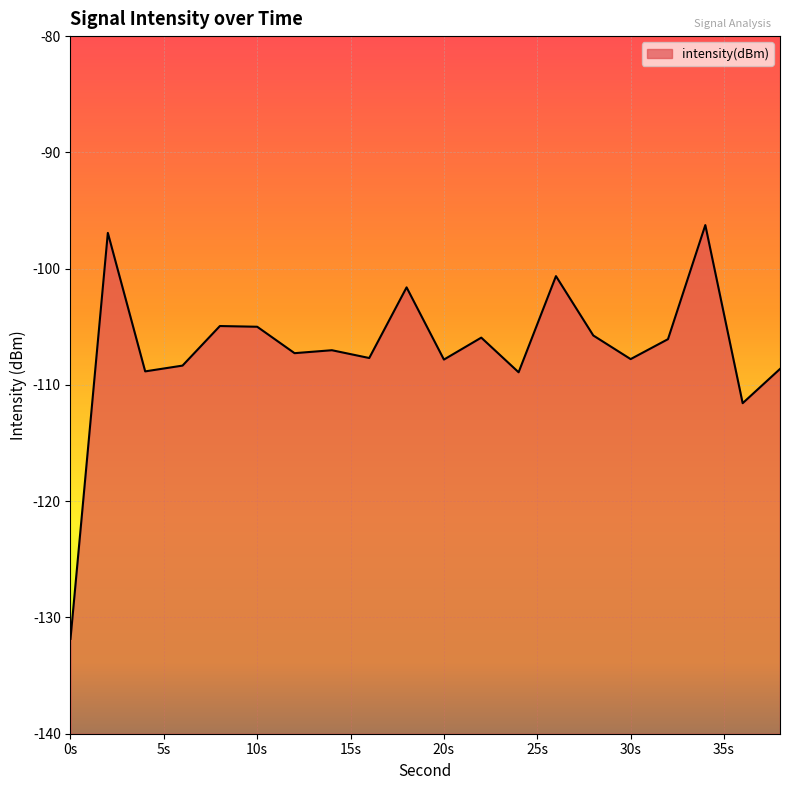

What is the greatest value displayed?

-96.3